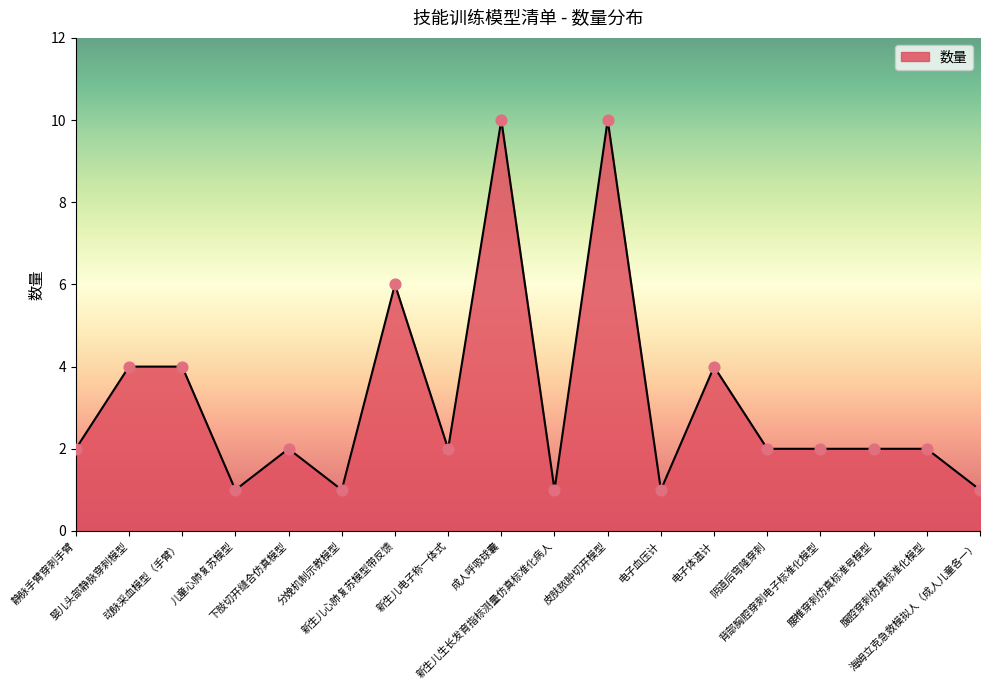

Approximately how many times larger is the value at 分娩机制示教模型 compared to 电子血压计?

1.0